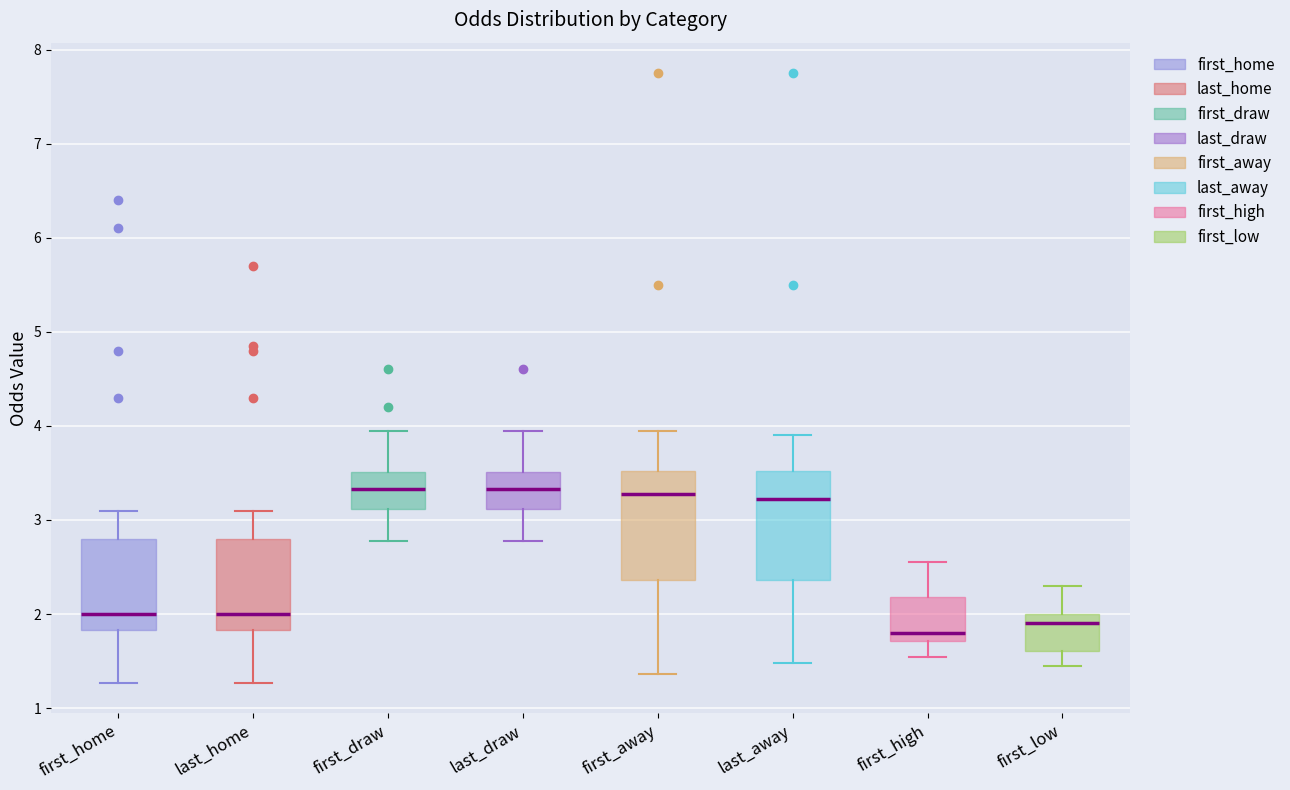

Reading left to right, read every box against the y-axis: the position of its median line, the range the box covers, and the ends of its whiskers. The values are not printed on the chart, so give them approximately, as read against the axis.

first_home: median 2.0, box 1.8 to 2.8, whiskers 1.3 to 3.1
last_home: median 2.0, box 1.8 to 2.8, whiskers 1.3 to 3.1
first_draw: median 3.3, box 3.1 to 3.5, whiskers 2.8 to 4.0
last_draw: median 3.3, box 3.1 to 3.5, whiskers 2.8 to 4.0
first_away: median 3.3, box 2.4 to 3.5, whiskers 1.4 to 4.0
last_away: median 3.2, box 2.4 to 3.5, whiskers 1.5 to 3.9
first_high: median 1.8, box 1.7 to 2.2, whiskers 1.5 to 2.6
first_low: median 1.9, box 1.6 to 2.0, whiskers 1.5 to 2.3